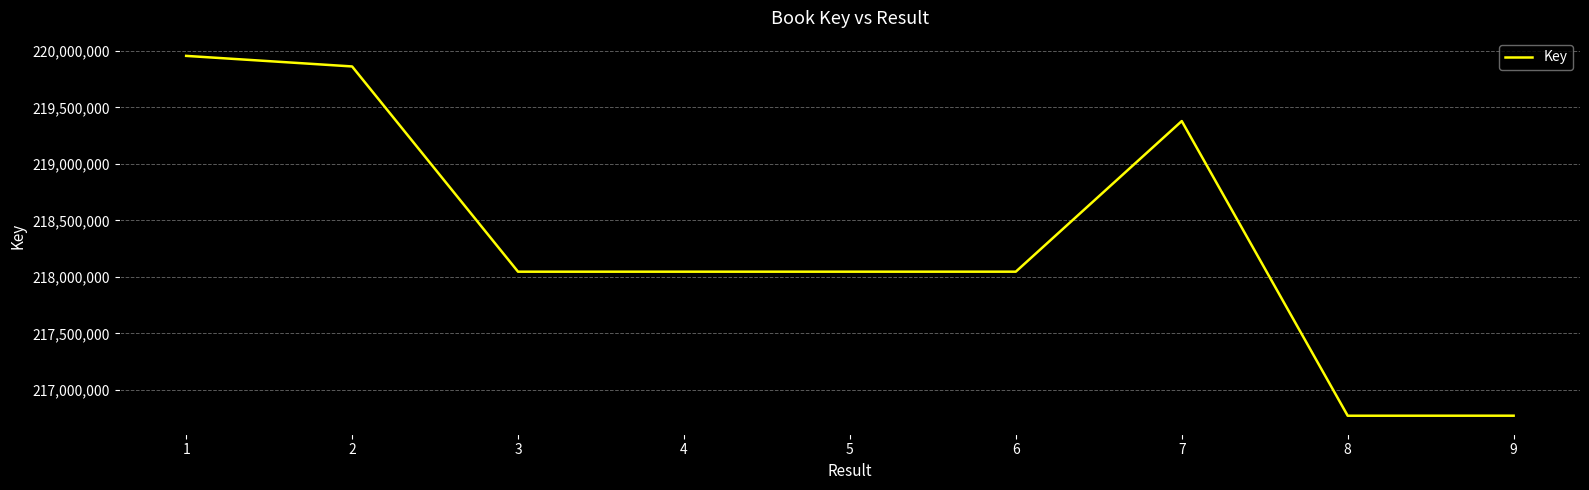

What is the difference between the values at 9 and 3?

1273405